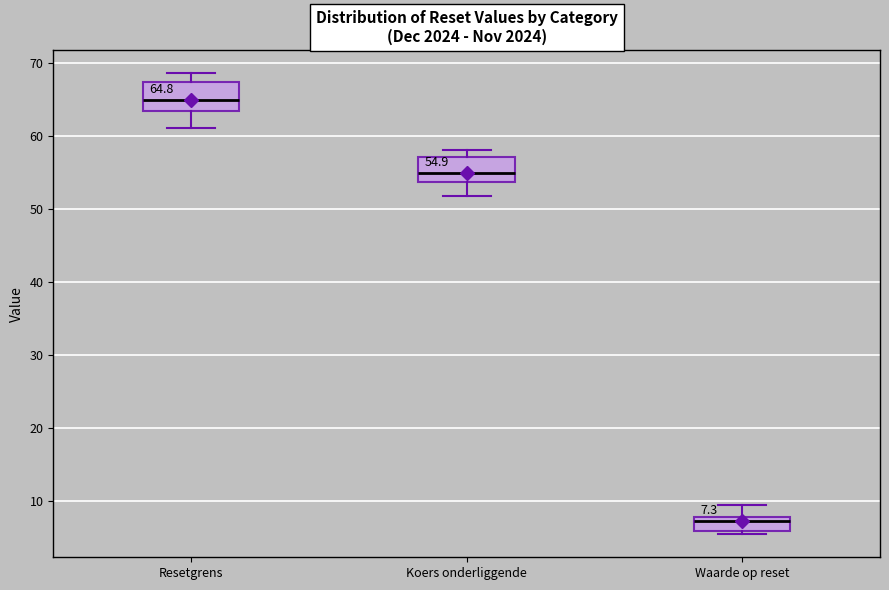

Which box's median line is the lowest?

Waarde op reset